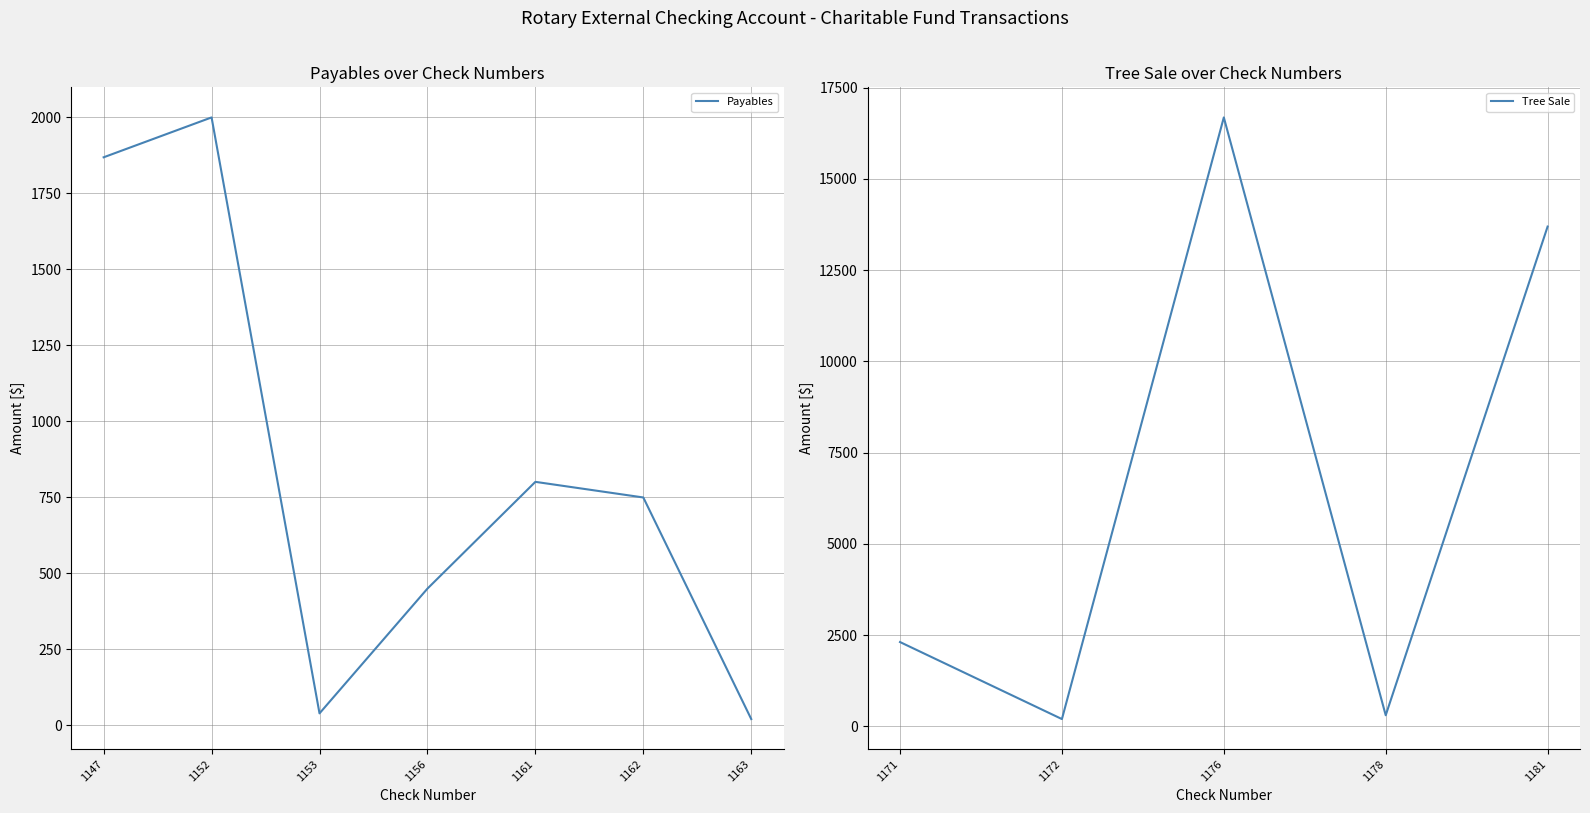

What is the value of the Tree Sale point at the 1st from the left?

2310.0